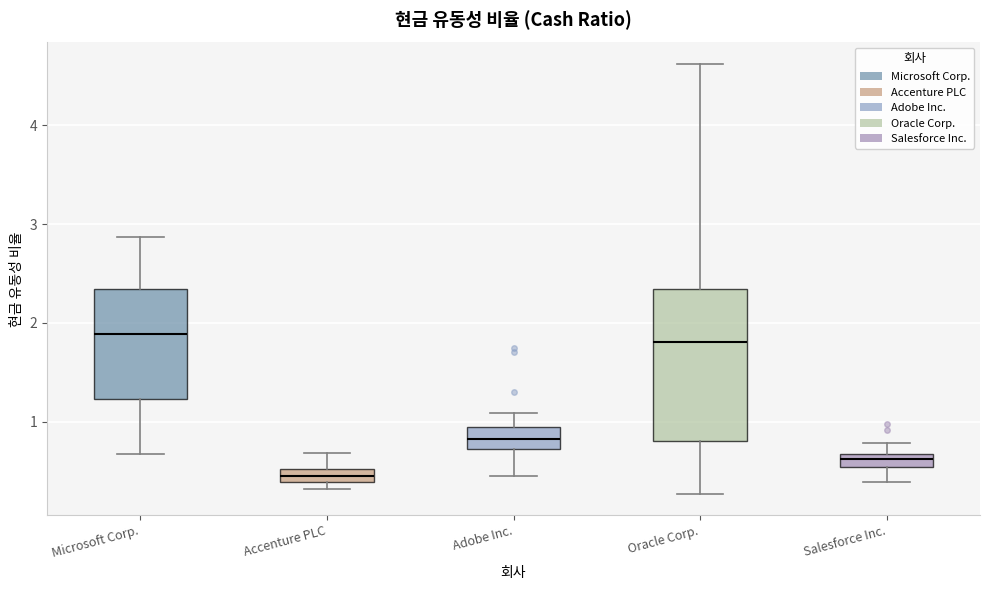

Which box is the tallest, from its lower edge to its upper edge?

Oracle Corp.